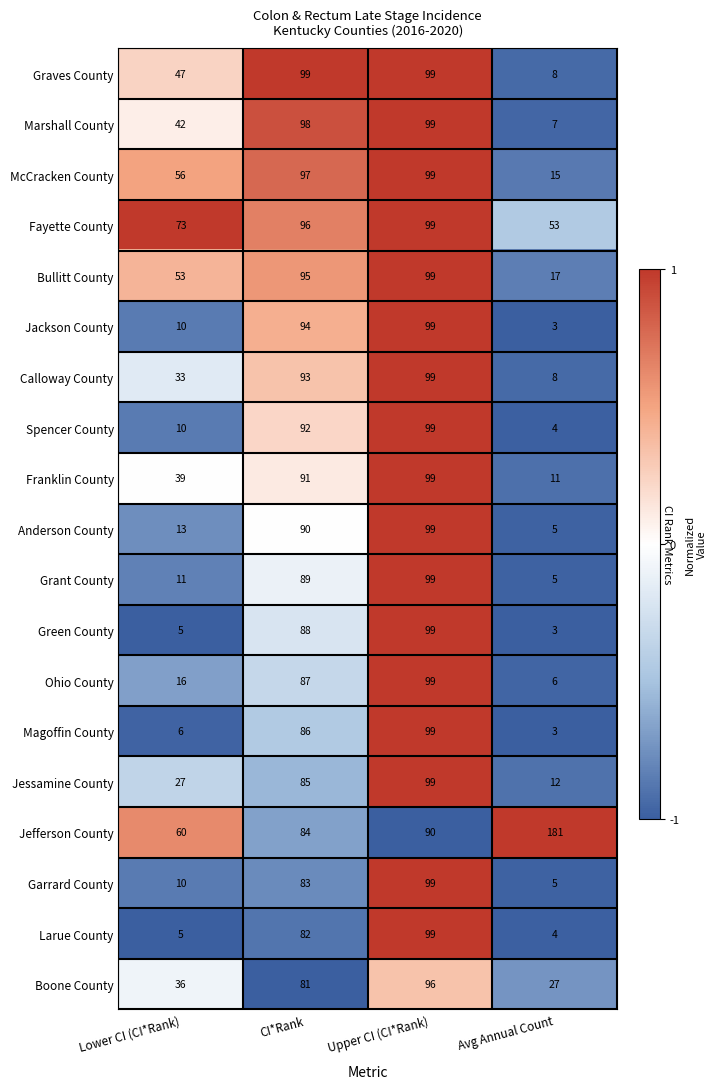

How many series are shown in this chart?

19